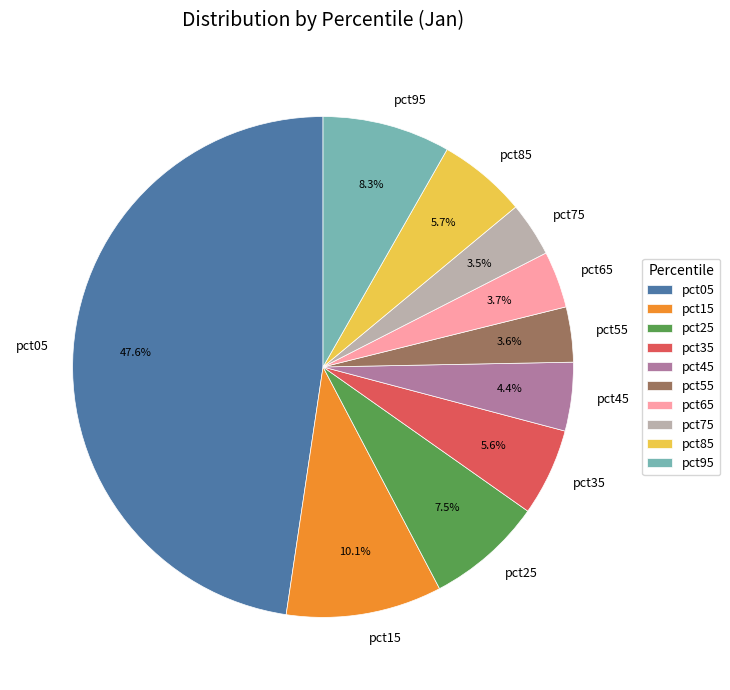

Which slice is the largest?

pct05